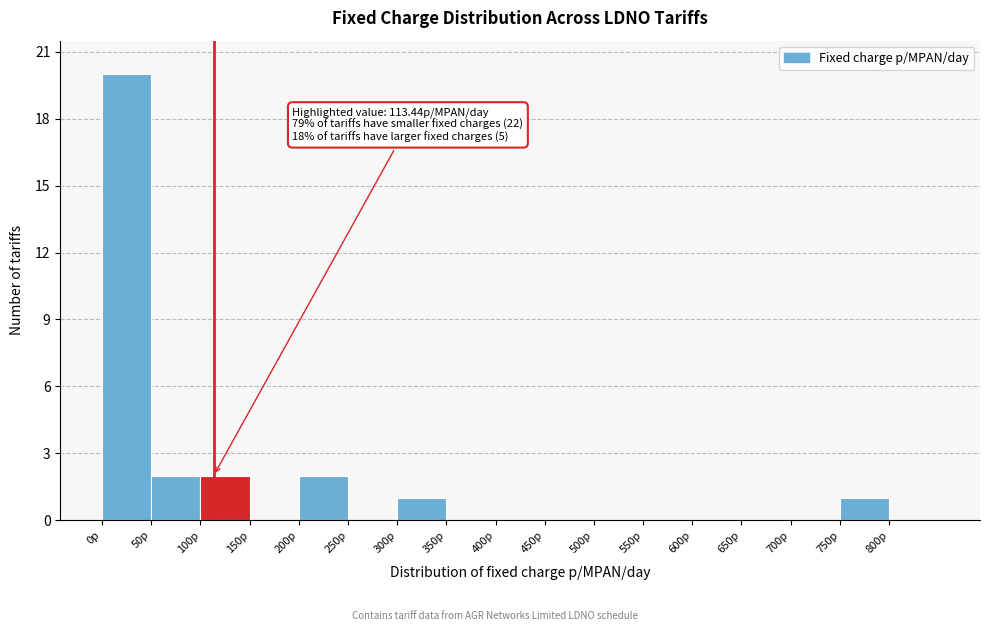

Over which range of the x-axis is the bar tallest?

0 to 50